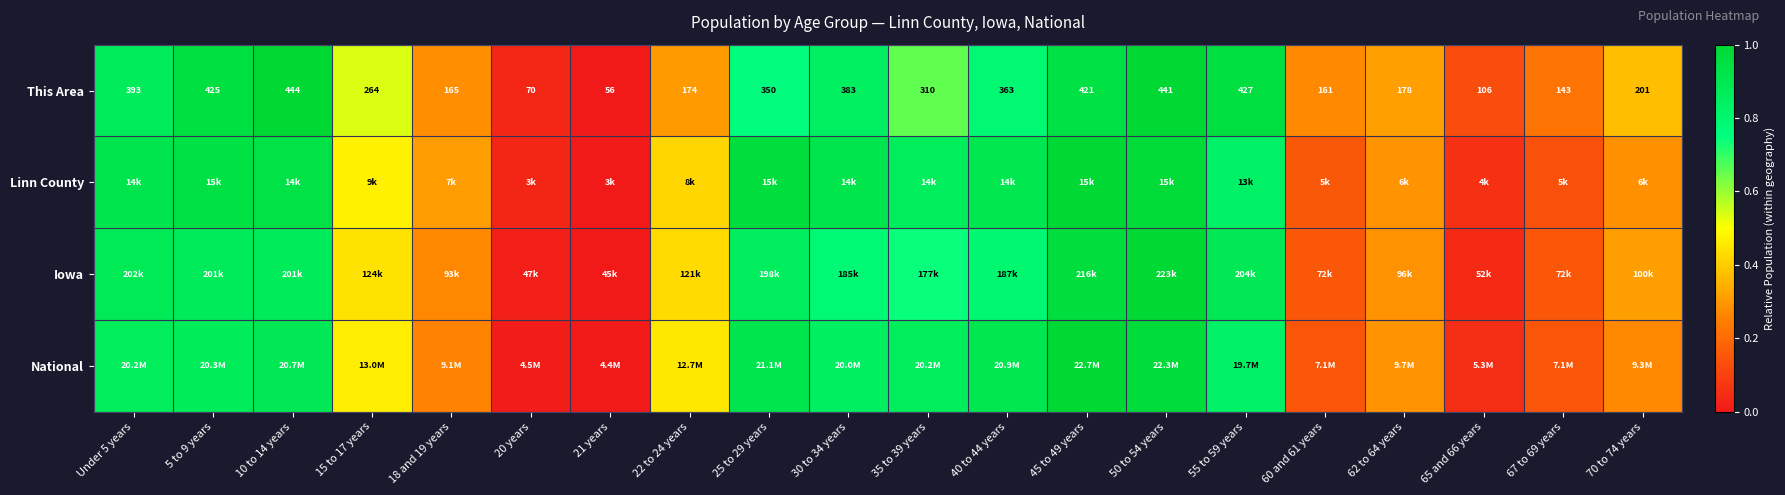

True or false: Linn County has a value of 0.9 at Under 5 years.

True